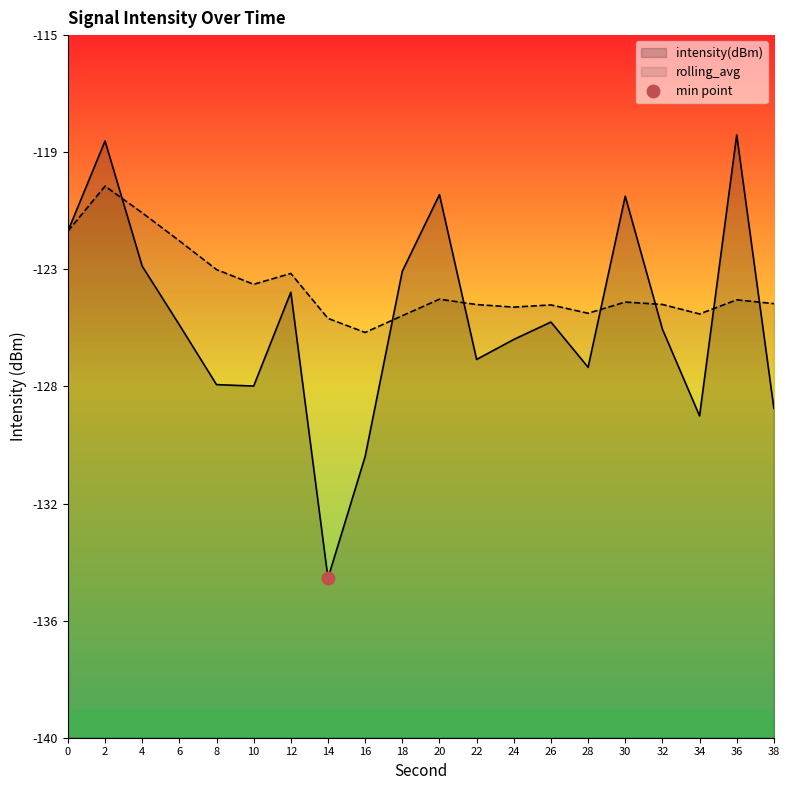

Does the chart display data point markers on the line(s)?

No